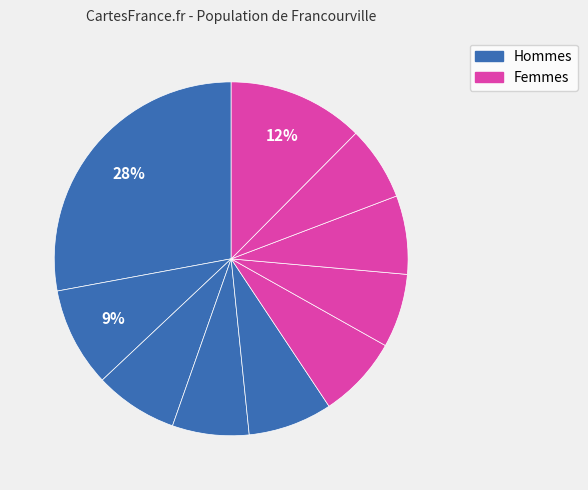

How many slices are in this pie chart?

10